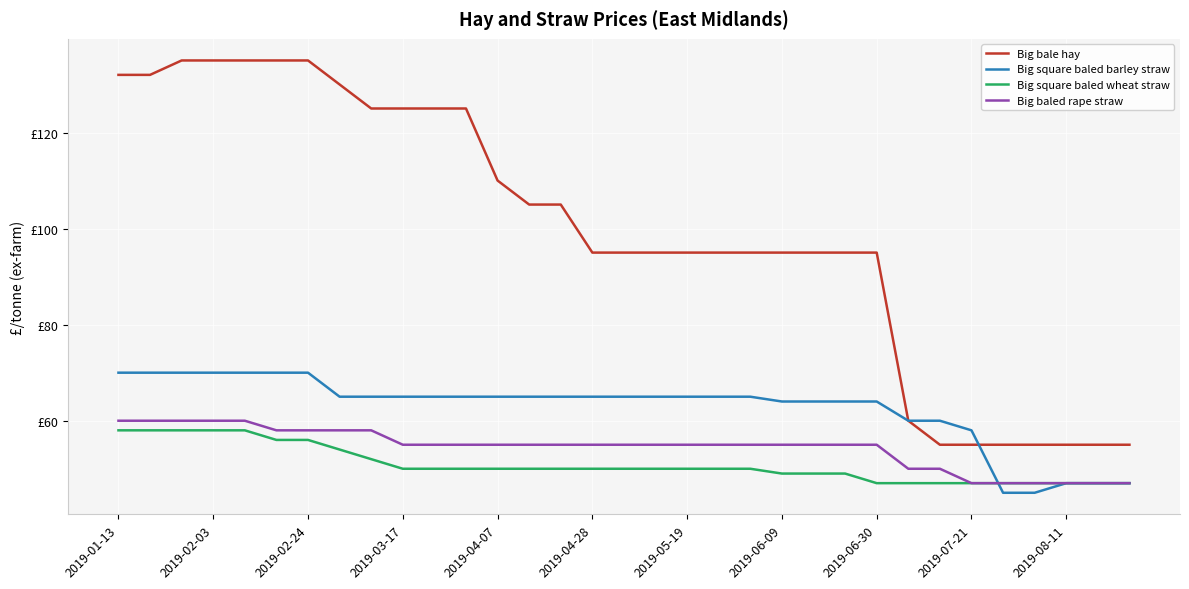

What are all the series names shown in the legend?

Big bale hay, Big square baled barley straw, Big square baled wheat straw, Big baled rape straw